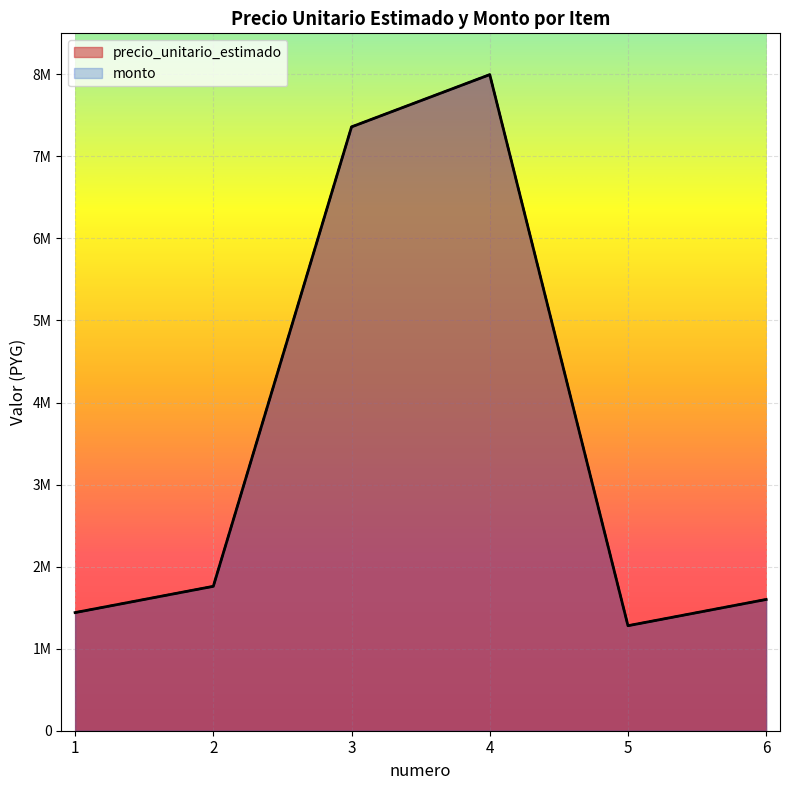

The value of monto at 2 is 1760000. True or false?

True